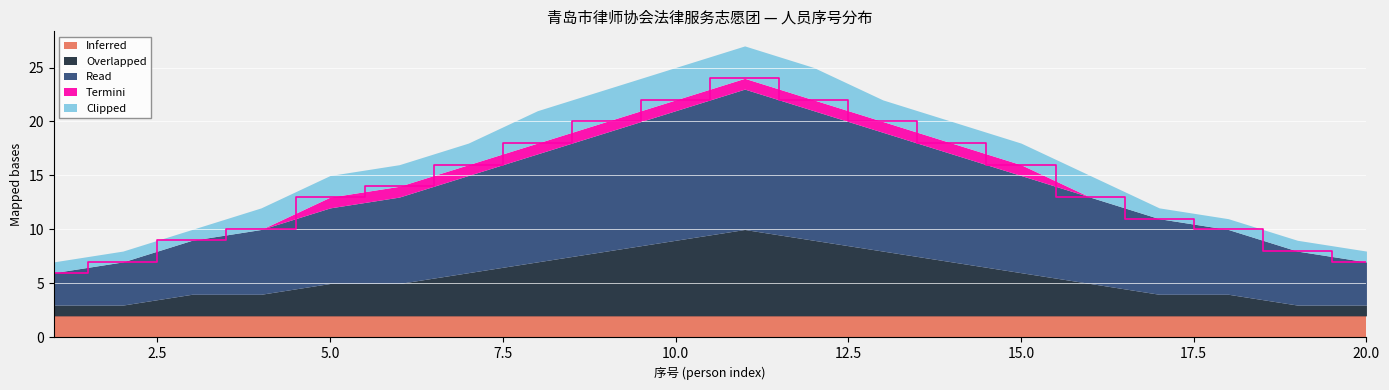

Does the chart display data point markers on the line(s)?

No